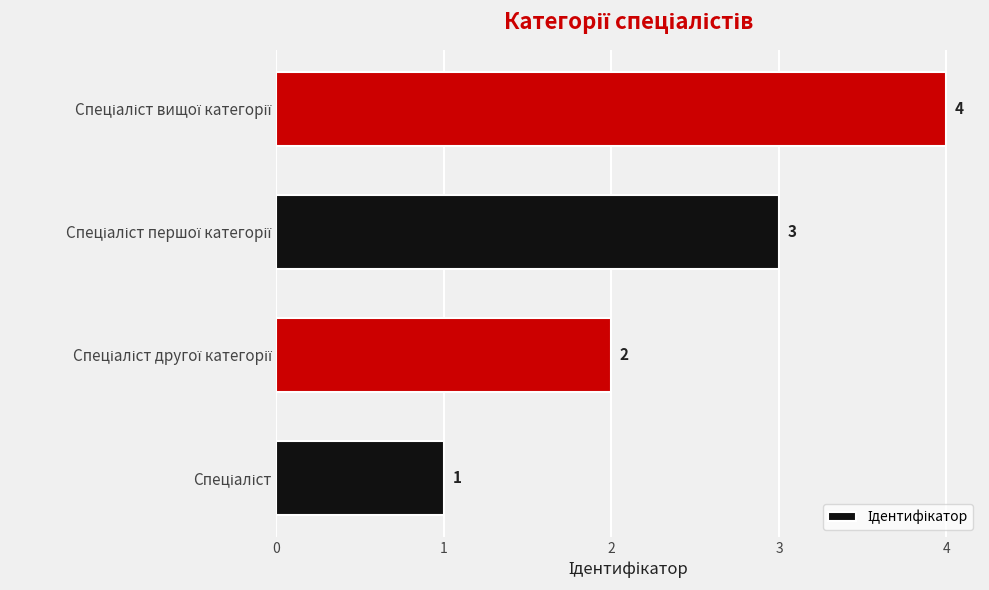

What is the sum of all values?

10